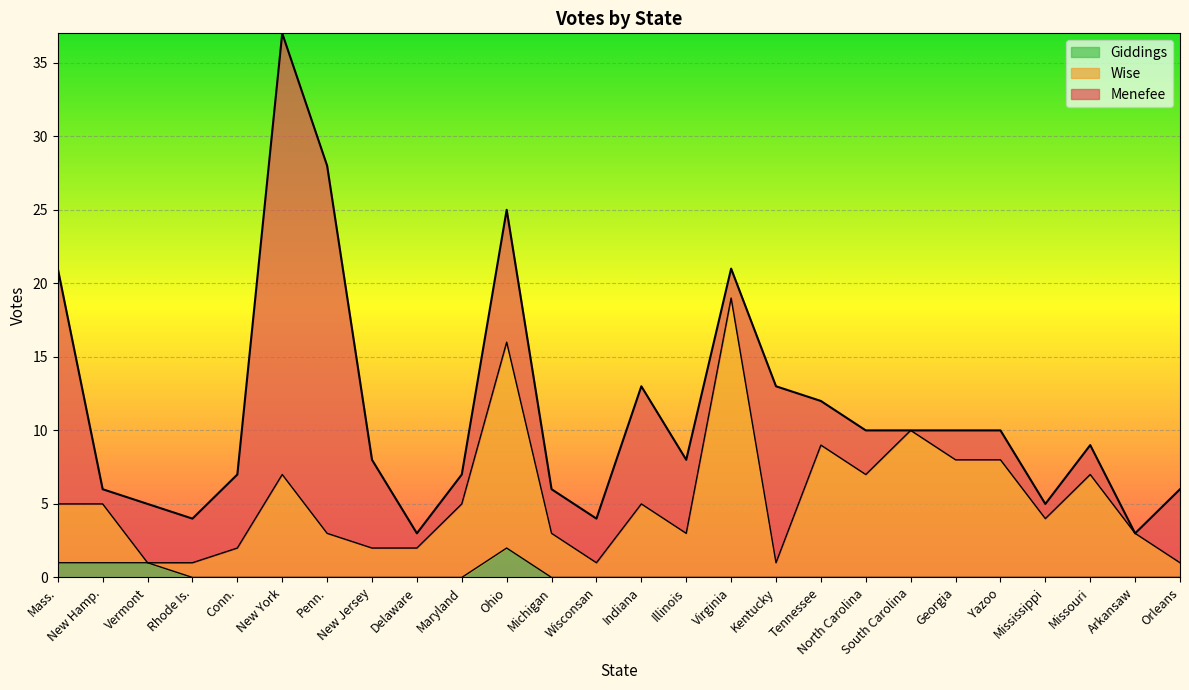

What is the total value across all series at Virginia?

21